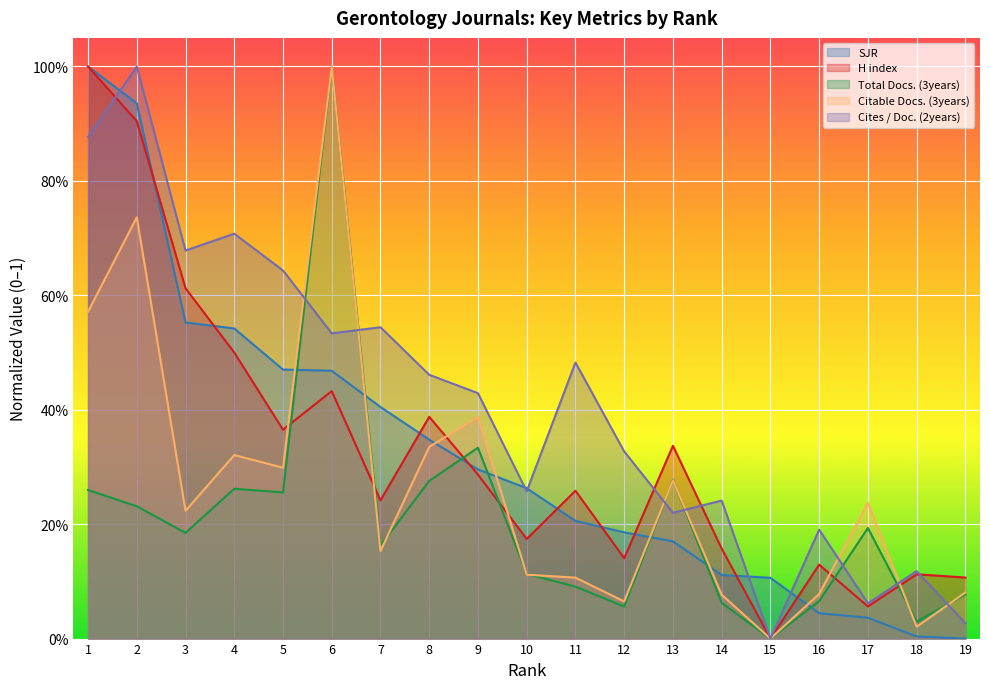

Reading left to right, list all the values displayed in this chart.

SJR: 1.0	0.9	0.6	0.5	0.5	0.5	0.4	0.3	0.3	0.3	0.2	0.2	0.2	0.1	0.1	0.0	0.0	0.0	0.0
H index: 1.0	0.9	0.6	0.5	0.4	0.4	0.2	0.4	0.3	0.2	0.3	0.1	0.3	0.2	0.0	0.1	0.1	0.1	0.1
Total Docs. (3years): 0.3	0.2	0.2	0.3	0.3	1.0	0.2	0.3	0.3	0.1	0.1	0.1	0.3	0.1	0.0	0.1	0.2	0.0	0.1
Citable Docs. (3years): 0.6	0.7	0.2	0.3	0.3	1.0	0.2	0.3	0.4	0.1	0.1	0.1	0.3	0.1	0.0	0.1	0.2	0.0	0.1
Cites / Doc. (2years): 0.9	1.0	0.7	0.7	0.6	0.5	0.5	0.5	0.4	0.3	0.5	0.3	0.2	0.2	0.0	0.2	0.1	0.1	0.0